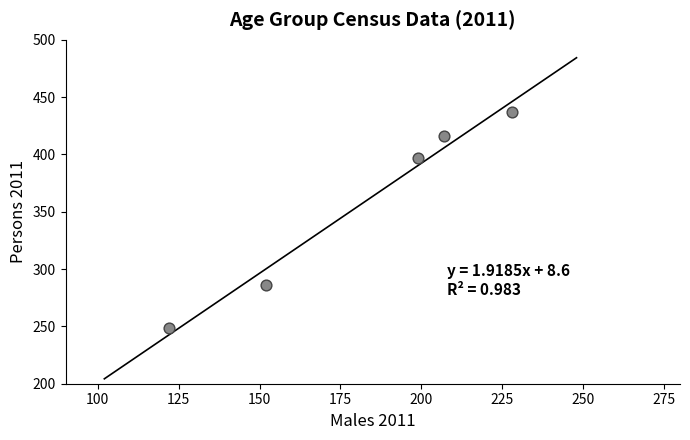

What Y value in the scatter plot is closest to 343?

397